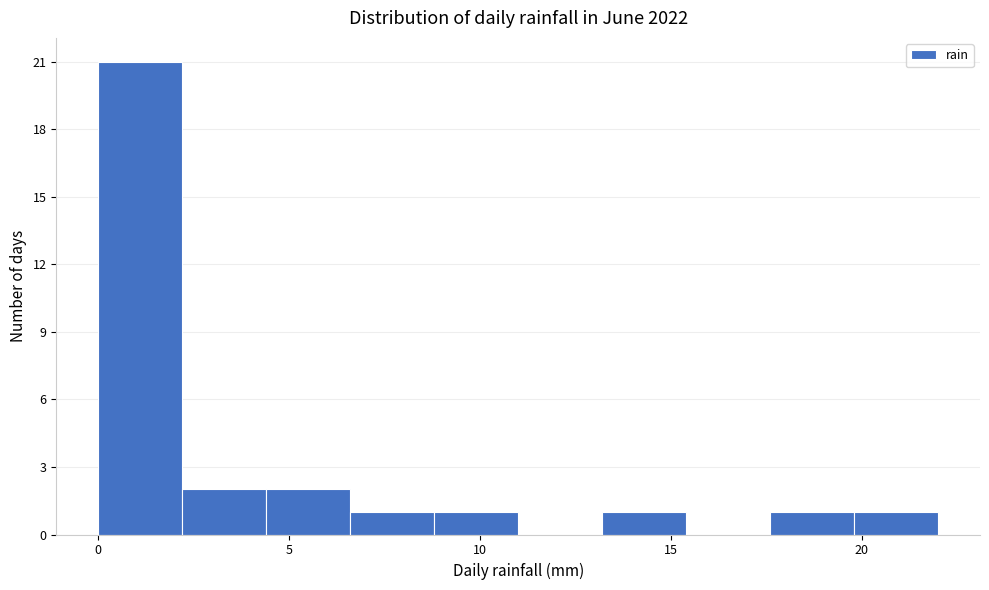

What is the height of the bar covering 6.6 to 8.8 on the x-axis? Neither the bar edges nor the heights are printed on the chart, so give them approximately, as read against the axes.

1